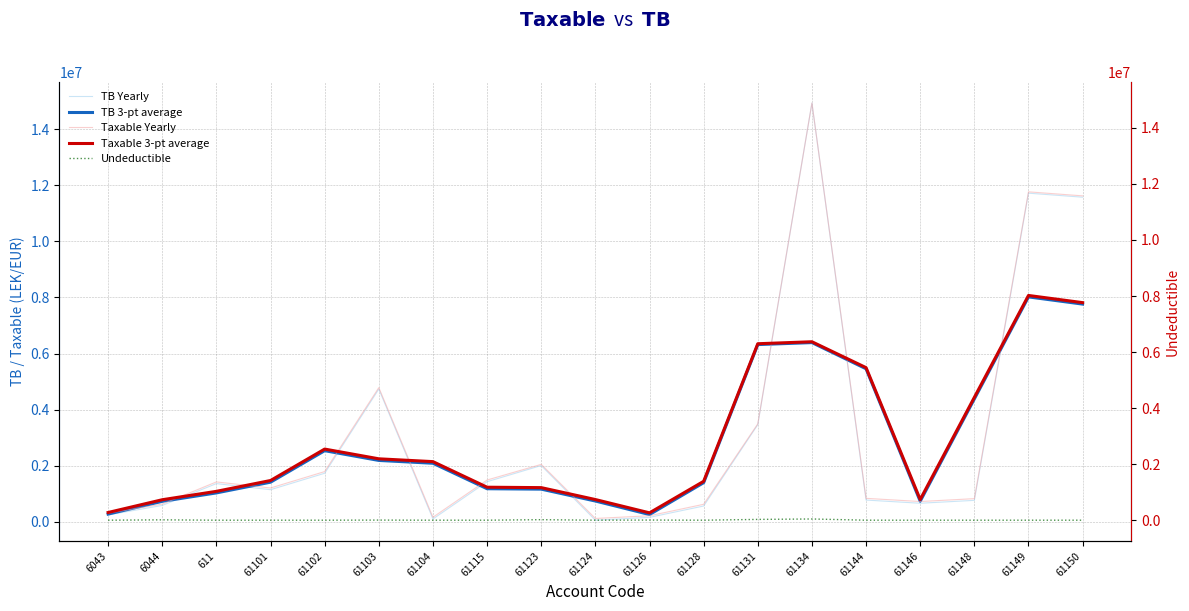

The value of Undeductible at 61149 is -22415.9. True or false?

False